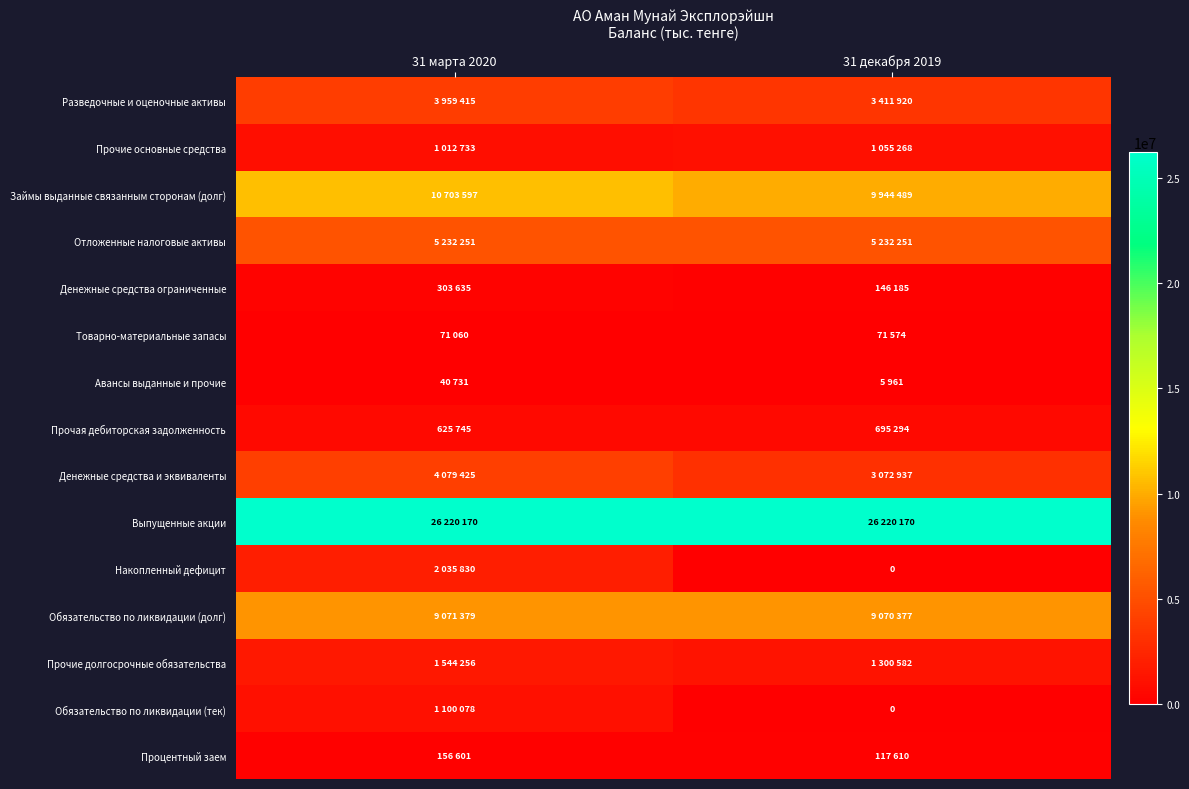

At 31 декабря 2019, list the series in order from smallest to largest.

Накопленный дефицит, Обязательство по ликвидации (тек), Авансы выданные и прочие, Товарно-материальные запасы, Процентный заем, Денежные средства ограниченные, Прочая дебиторская задолженность, Прочие основные средства, Прочие долгосрочные обязательства, Денежные средства и эквиваленты, Разведочные и оценочные активы, Отложенные налоговые активы, Обязательство по ликвидации (долг), Займы выданные связанным сторонам (долг), Выпущенные акции